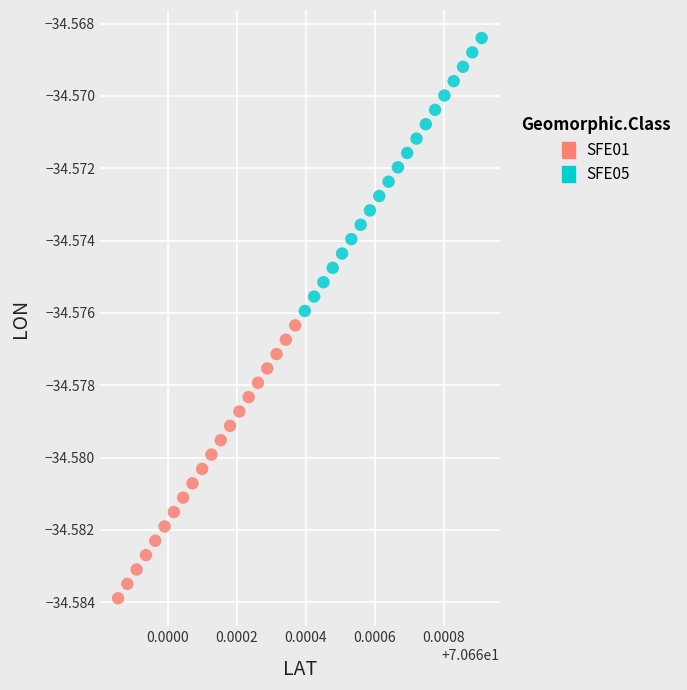

Which series has the largest Y range (max minus min)?

SFE05